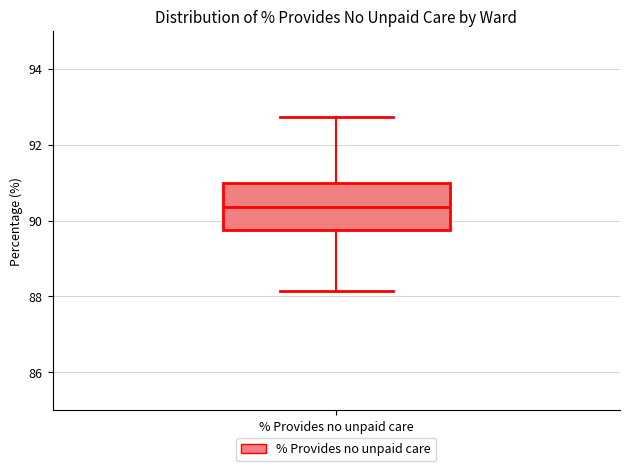

Where does the upper whisker of the box for % Provides no unpaid care end on the y-axis? The values are not printed on the chart, so give them approximately, as read against the axis.

92.8